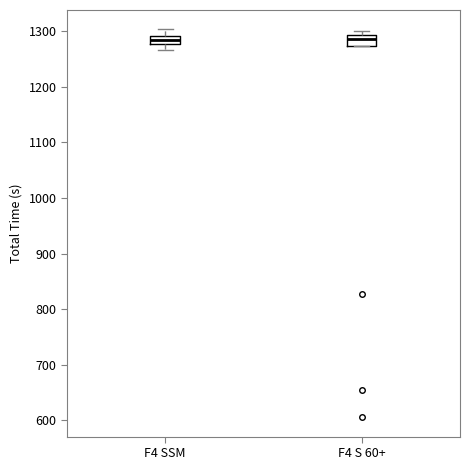

Where is the lower edge of the box for F4 SSM on the y-axis? The values are not printed on the chart, so give them approximately, as read against the axis.

1280